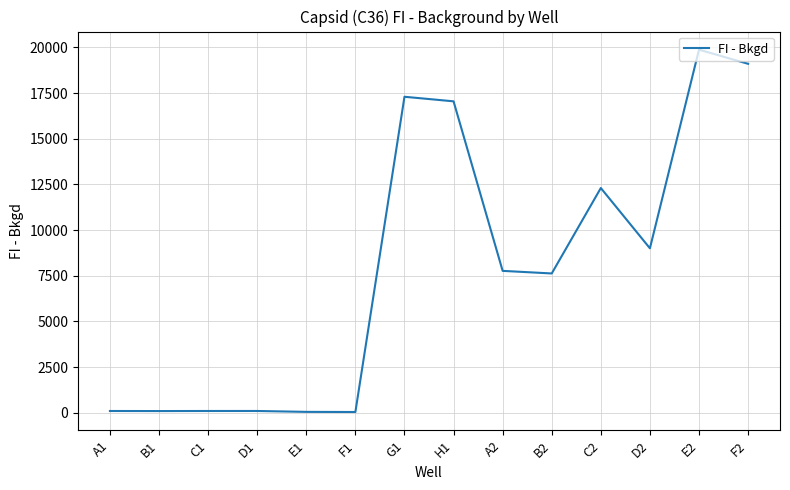

What is the sum of the values at C2 and E2?

32179.5